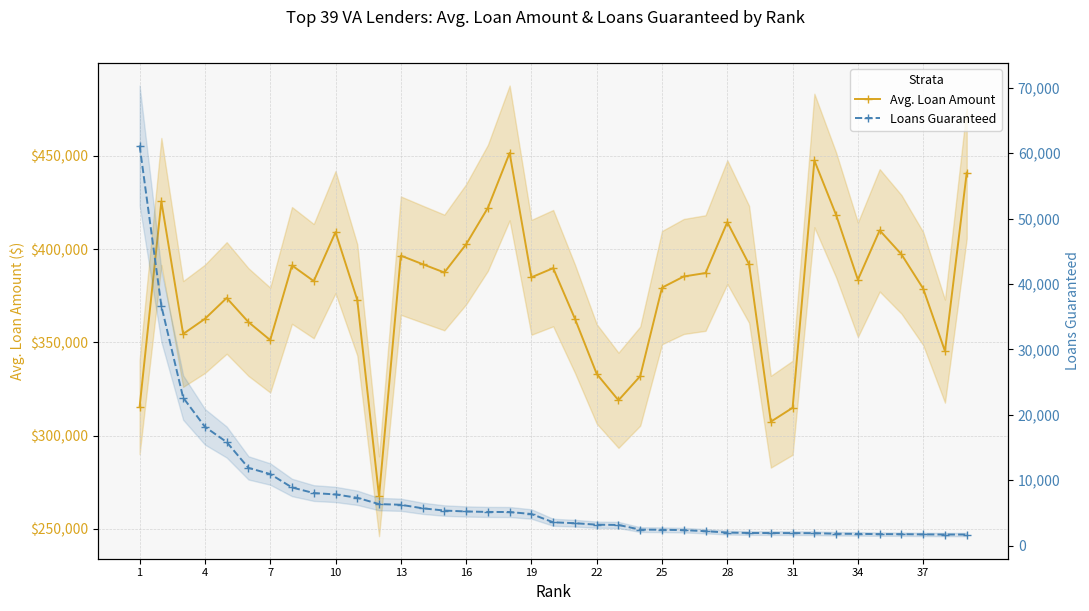

Rank the series by their average value, from highest to lowest.

Avg. Loan Amount, Loans Guaranteed